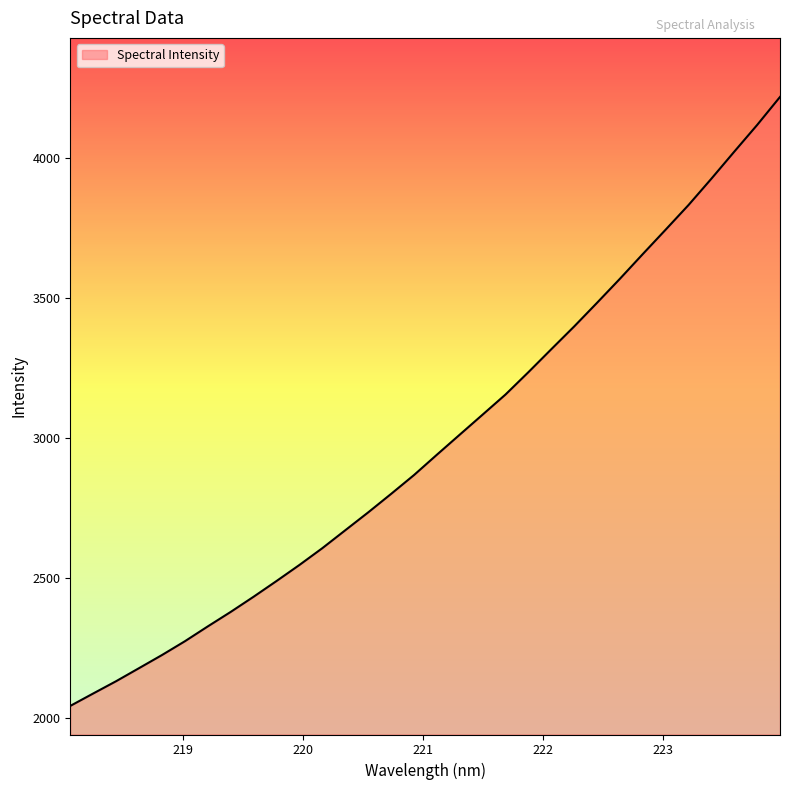

What is the smallest value displayed?

2042.8